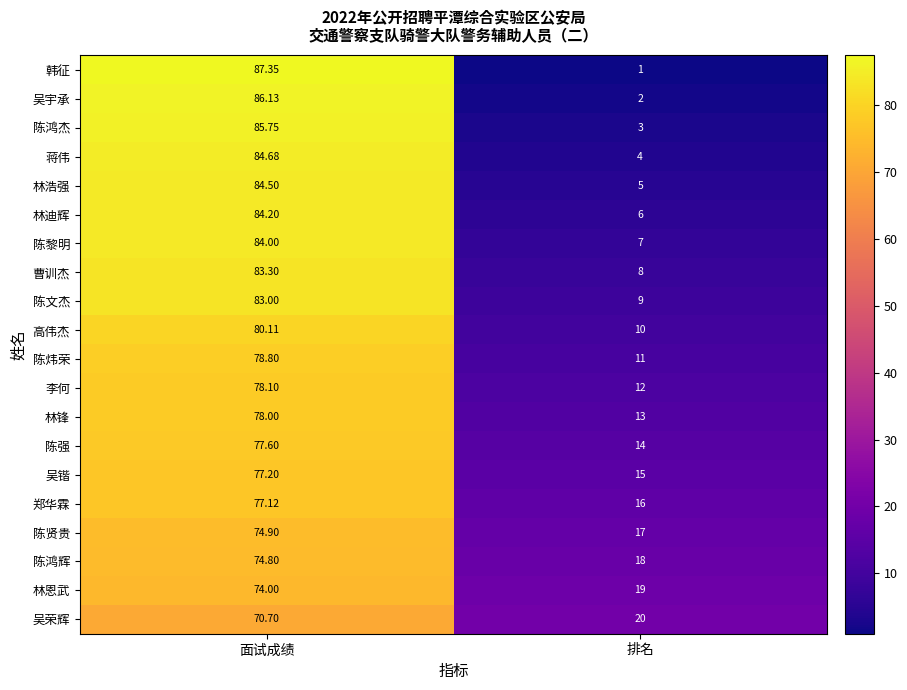

At how many categories does at least one series exceed 74?

1